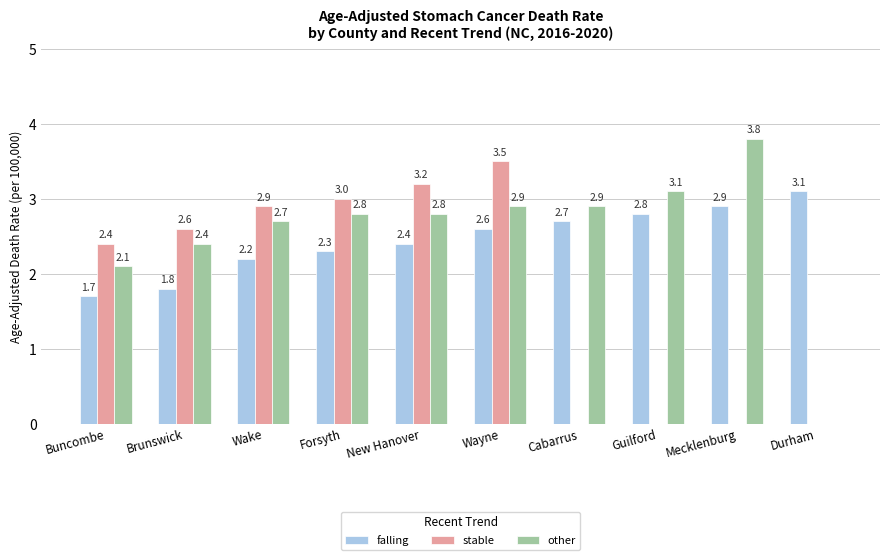

Does the chart contain stacked bars?

No